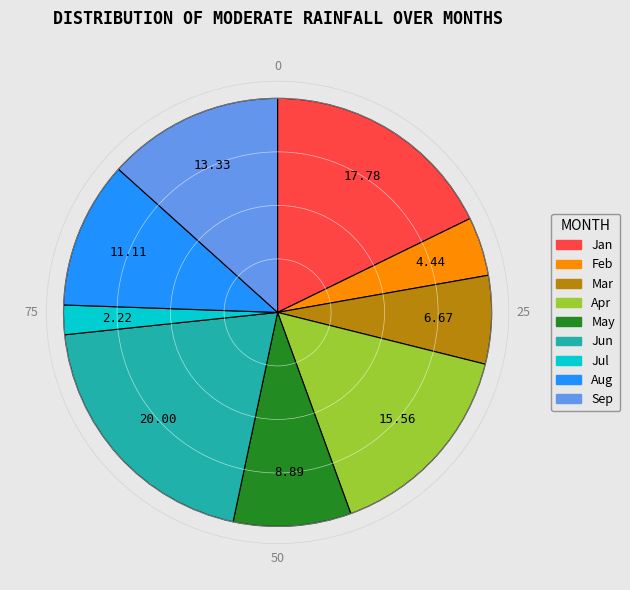

Does any single category account for the majority?

No